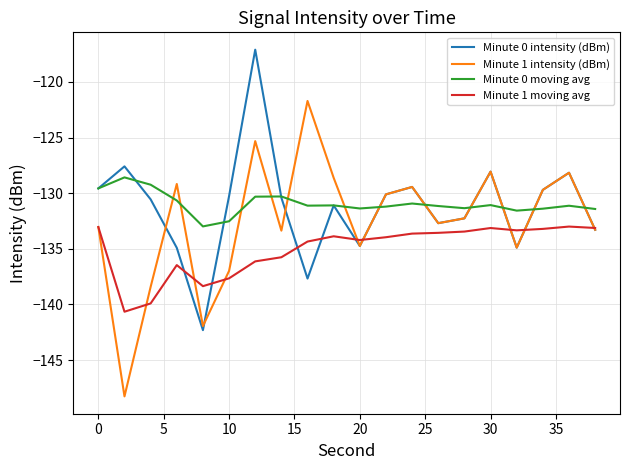

What is the greatest value displayed?

-117.1